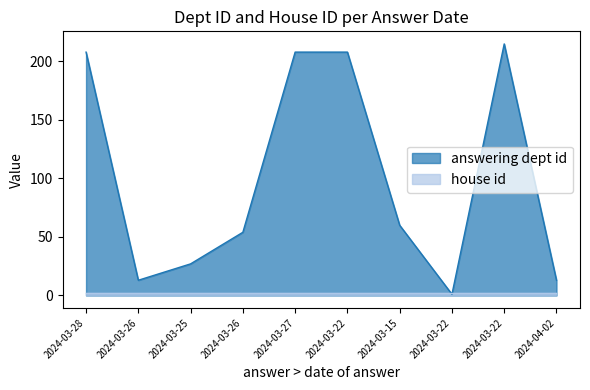

Reading left to right, list all the values displayed in this chart.

2024-03-28=208	2024-03-26=13	2024-03-25=27	2024-03-26=54	2024-03-27=208	2024-03-22=208	2024-03-15=60	2024-03-22=1	2024-03-22=215	2024-04-02=13